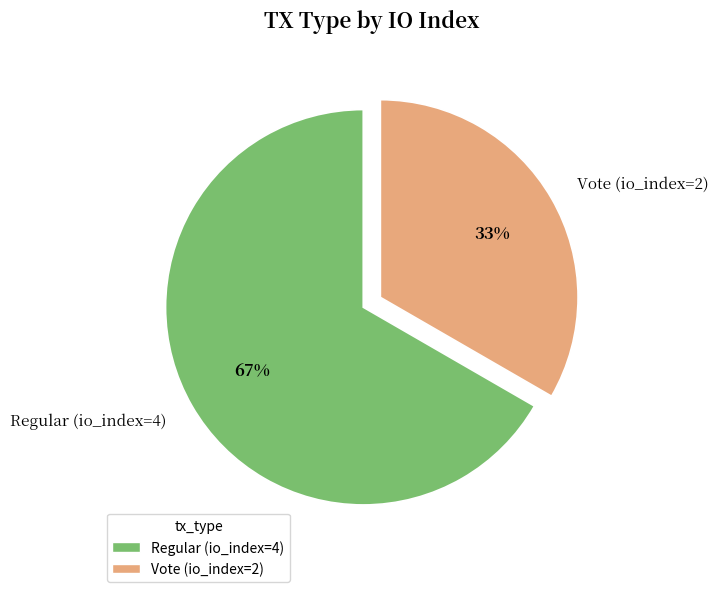

The Regular (io_index=4) slice represents 60% of the pie. True or false?

False